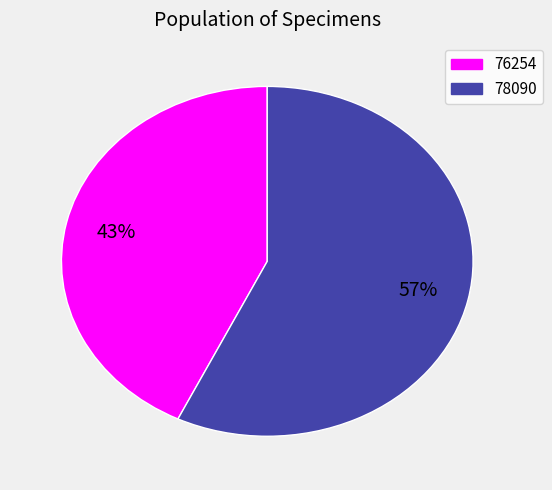

To the nearest percent, what percentage of the pie is 76254?

43%